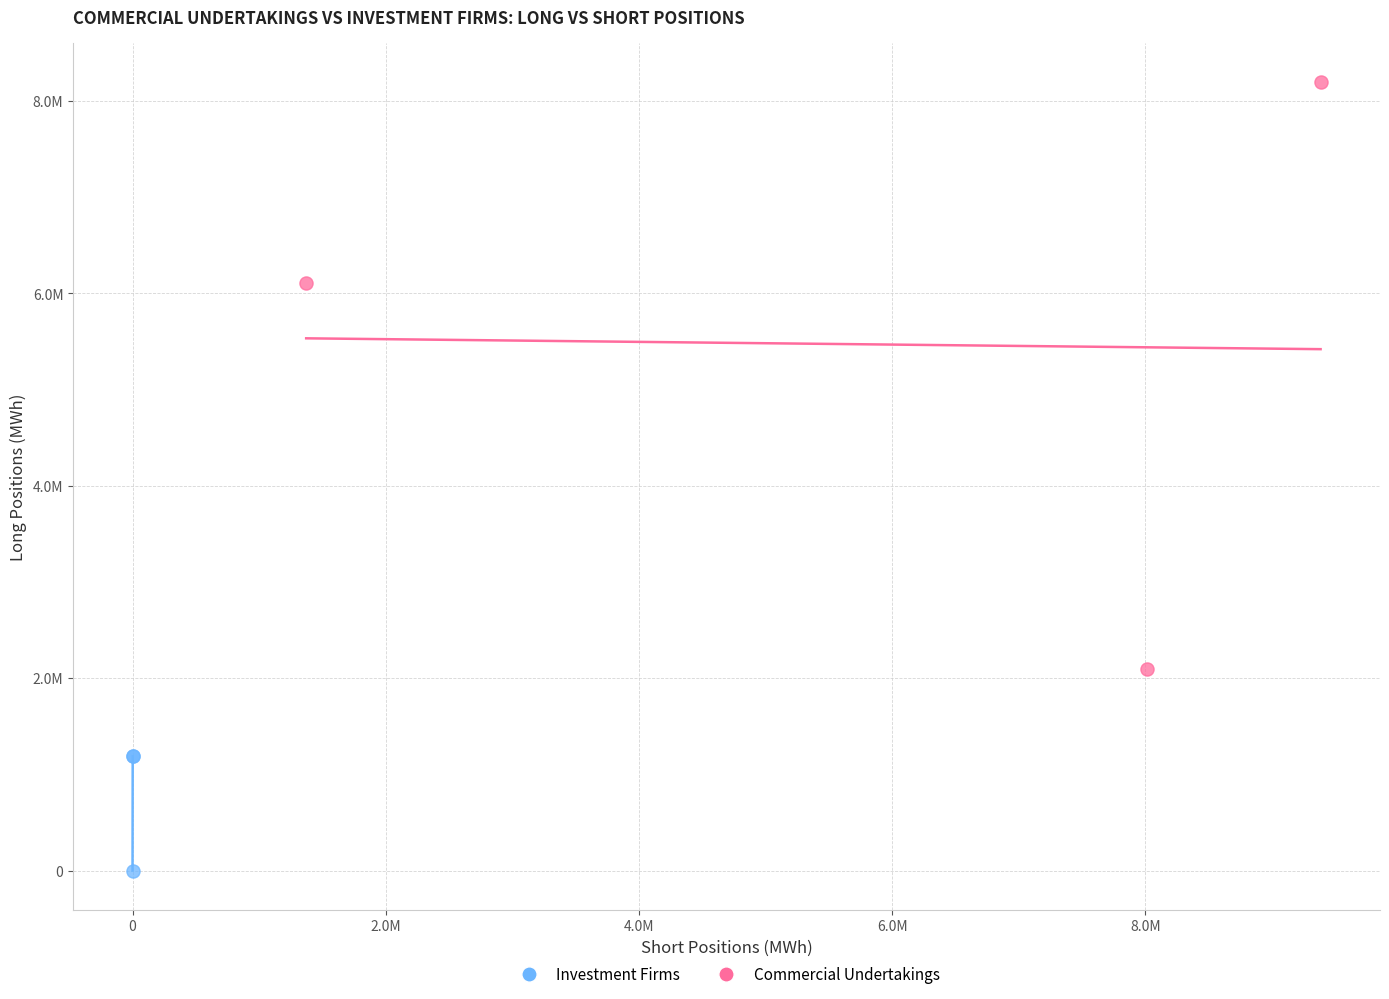

Which series contains the lowest Y value?

Investment Firms